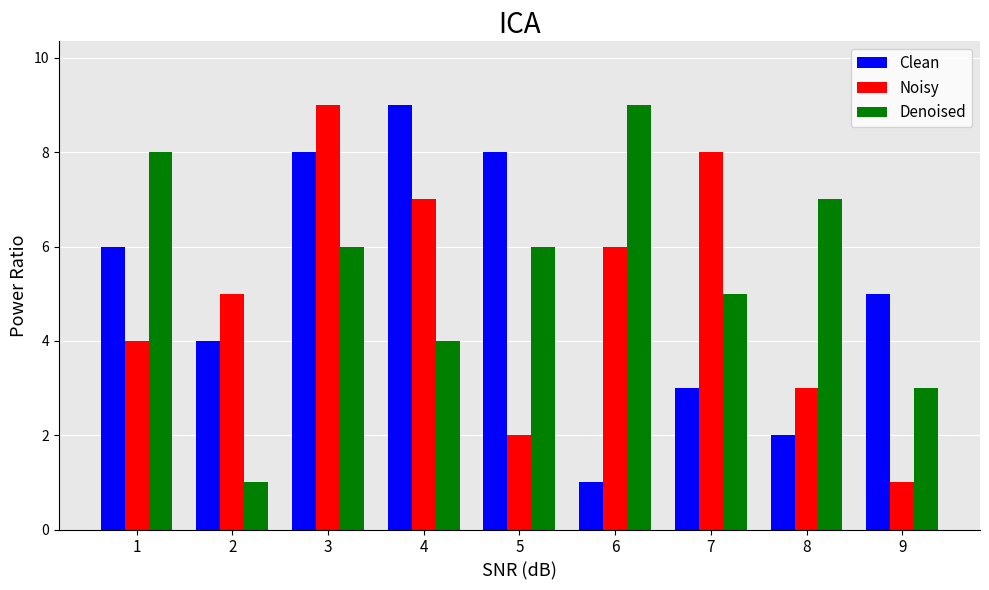

Which series has the largest total across all categories?

Denoised